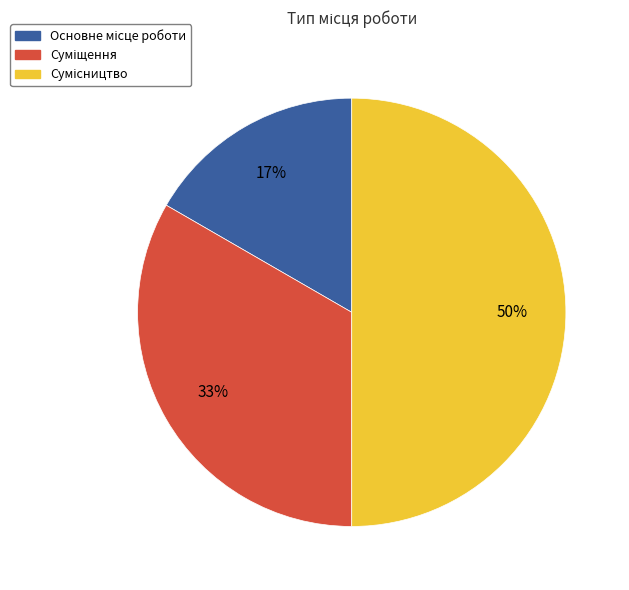

How many segments does this pie chart have?

3